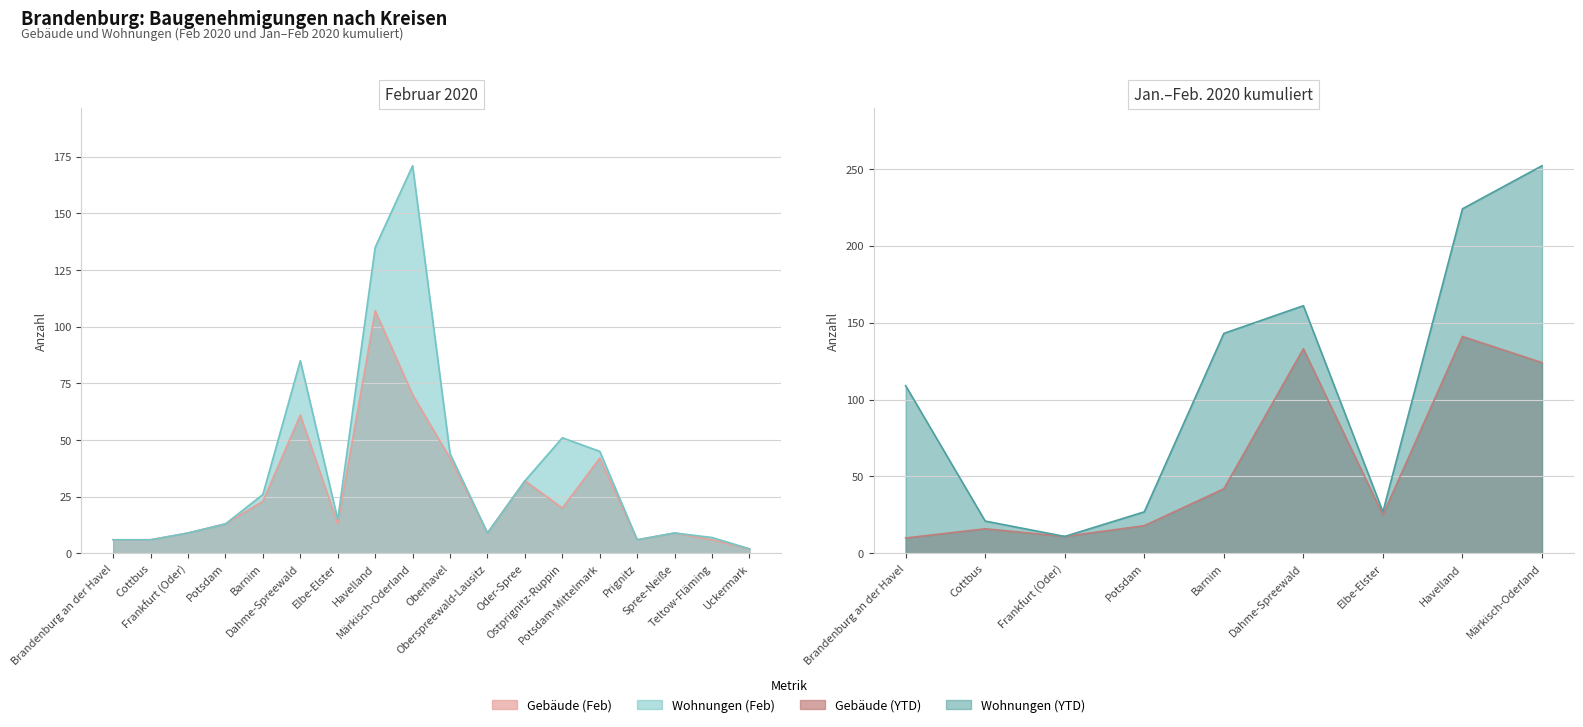

What is the minimum value shown in the chart?

2